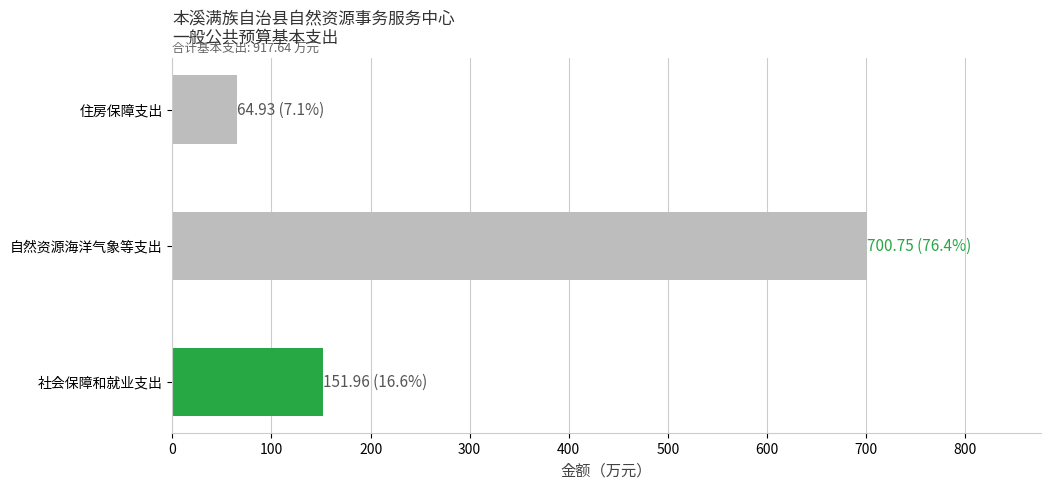

Is it true that the value at 住房保障支出 is 106.1?

False